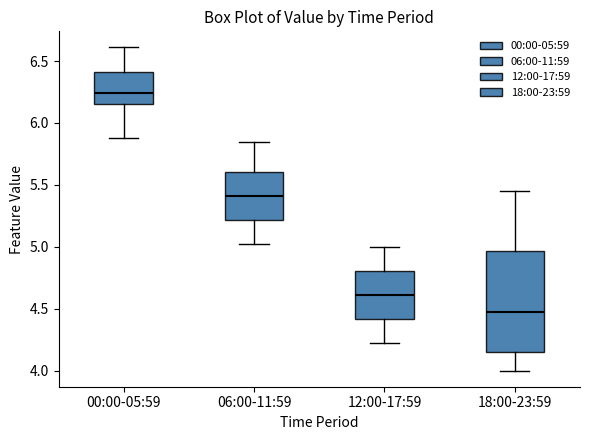

Reading left to right, read every box against the y-axis: the position of its median line, the range the box covers, and the ends of its whiskers. The values are not printed on the chart, so give them approximately, as read against the axis.

00:00-05:59: median 6.25, box 6.15 to 6.40, whiskers 5.90 to 6.60
06:00-11:59: median 5.40, box 5.20 to 5.60, whiskers 5.00 to 5.85
12:00-17:59: median 4.60, box 4.40 to 4.80, whiskers 4.20 to 5.00
18:00-23:59: median 4.50, box 4.15 to 4.95, whiskers 4.00 to 5.45